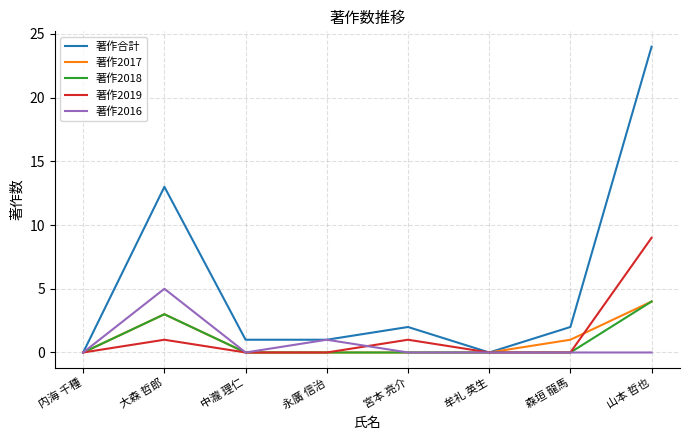

Count the number of data series in this chart.

5